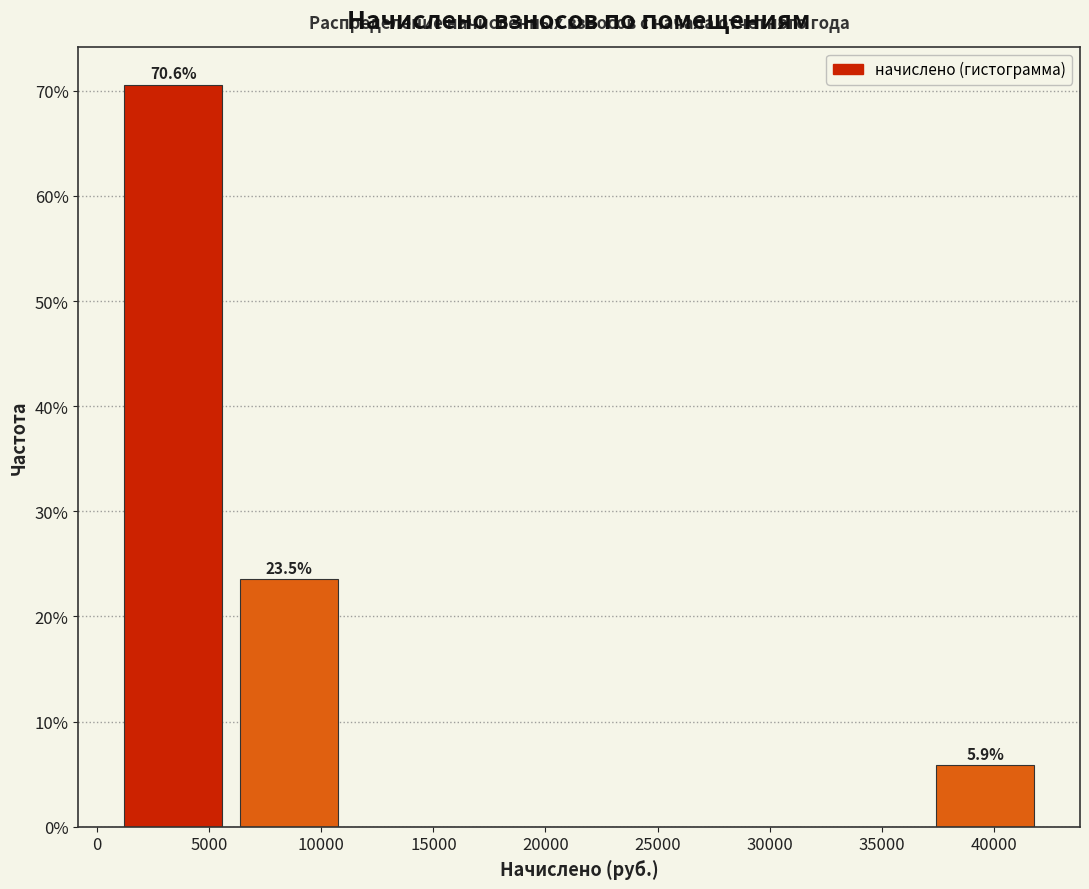

Over which range of the x-axis is the bar tallest?

1000 to 6500